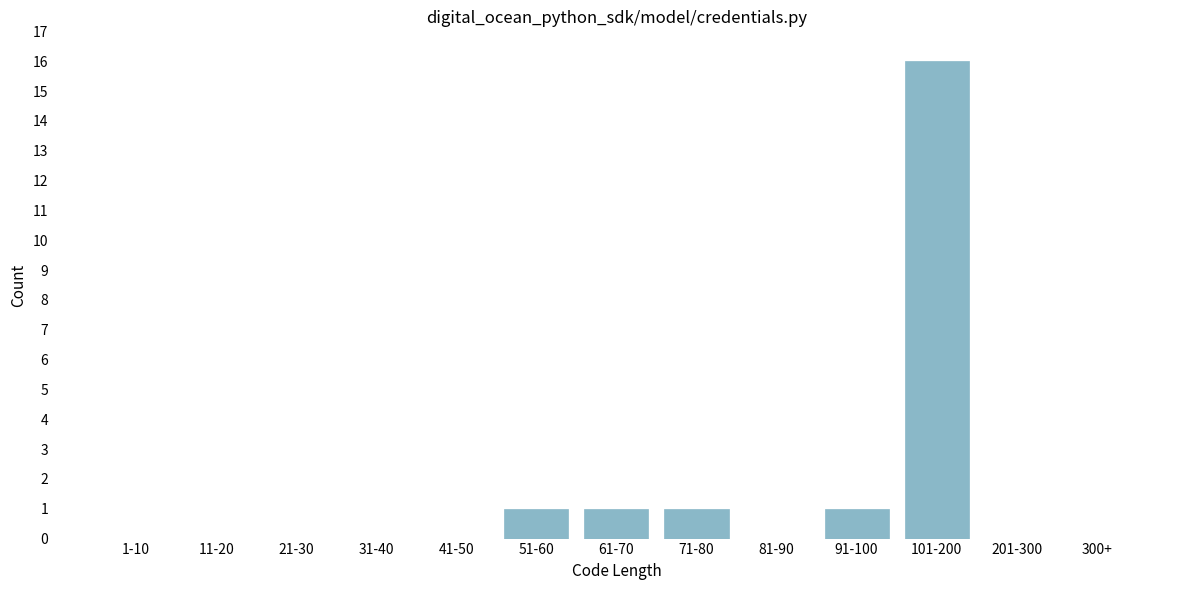

Reading right to left, extract all data points from this chart.

300+=0	201-300=0	101-200=16	91-100=1	81-90=0	71-80=1	61-70=1	51-60=1	41-50=0	31-40=0	21-30=0	11-20=0	1-10=0